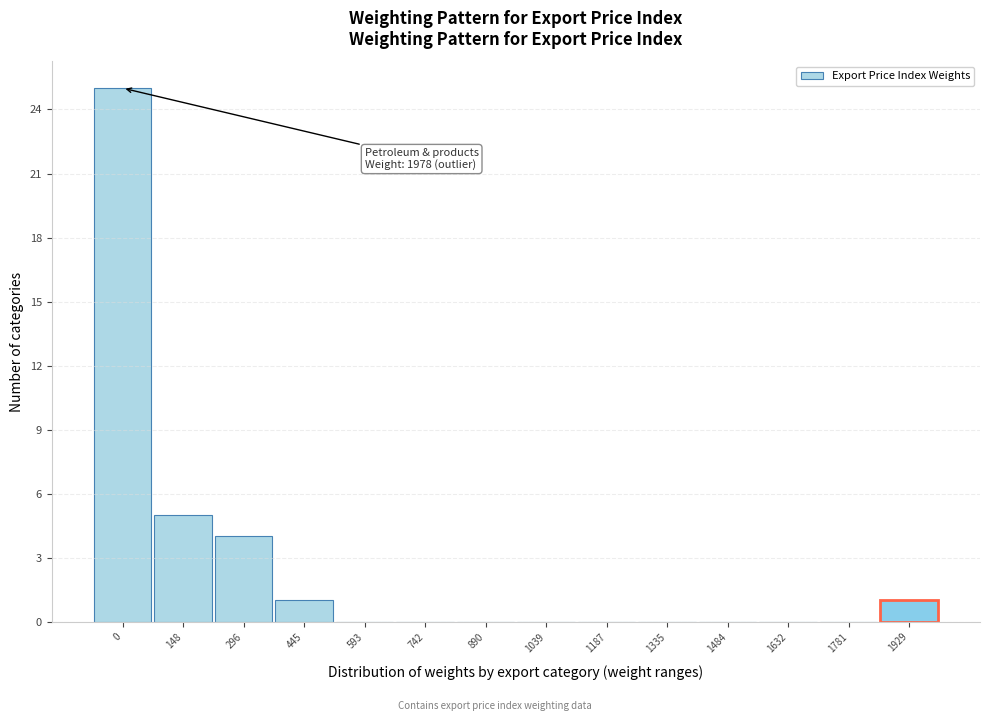

Reading right to left, what are all the values shown in this chart?

1929=1	1781=0	1632=0	1484=0	1335=0	1187=0	1039=0	890=0	742=0	593=0	445=1	296=4	148=5	0=25